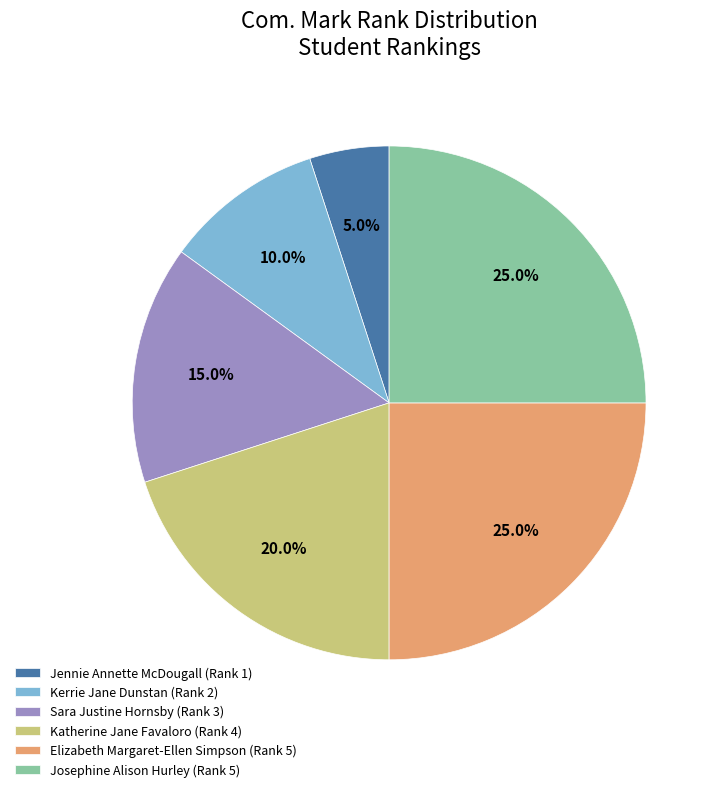

Count the number of slices in the pie.

6